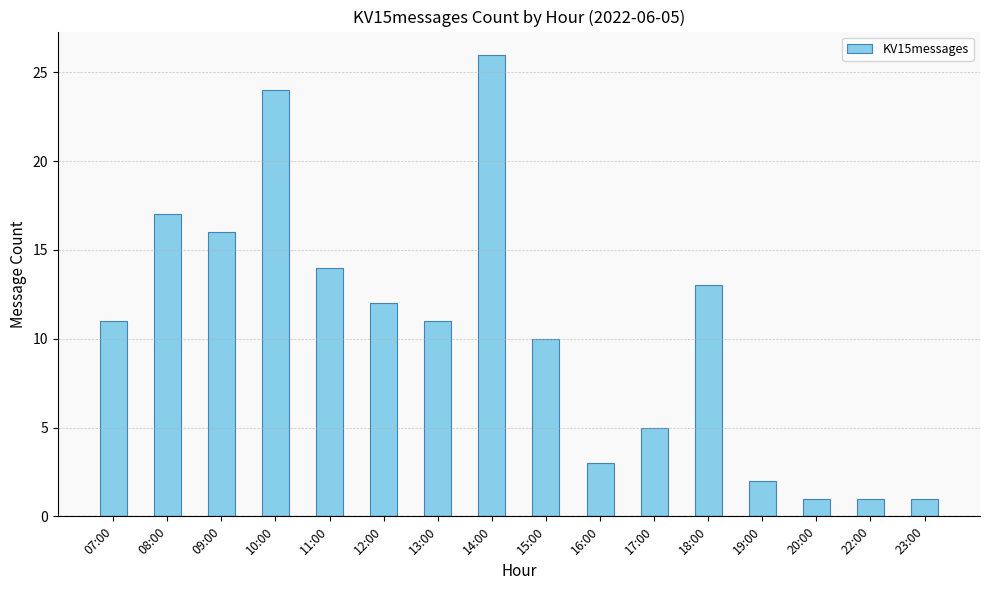

What is the difference between the second highest and minimum values?

23